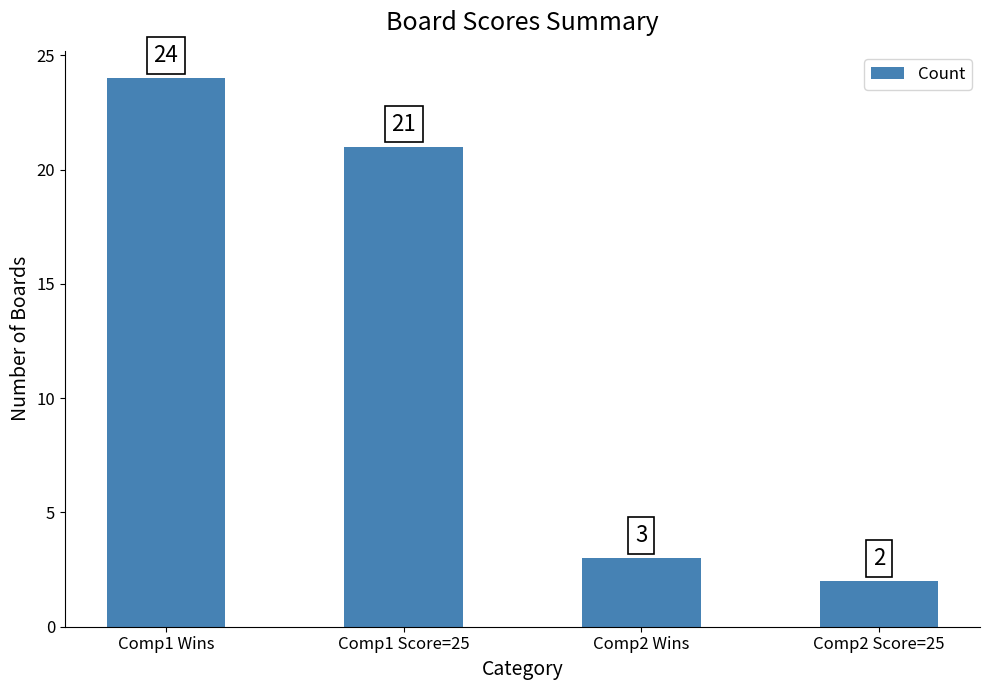

What is the sum of all values?

50